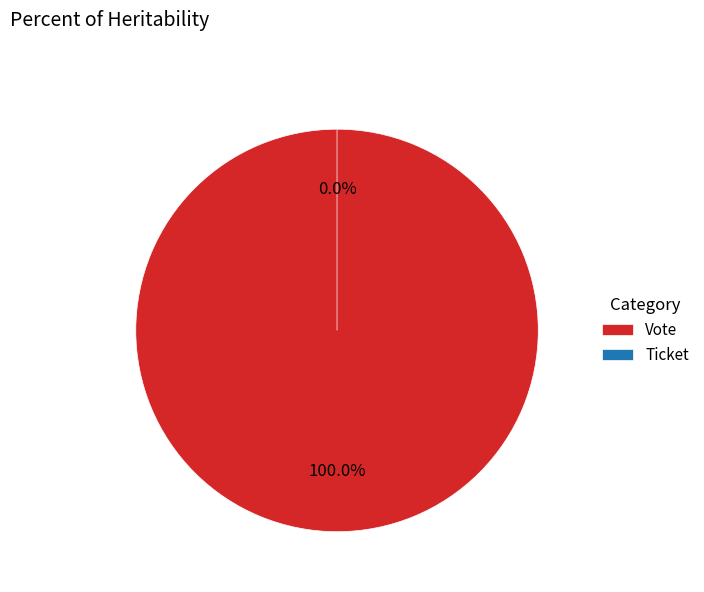

Count the number of slices in the pie.

2